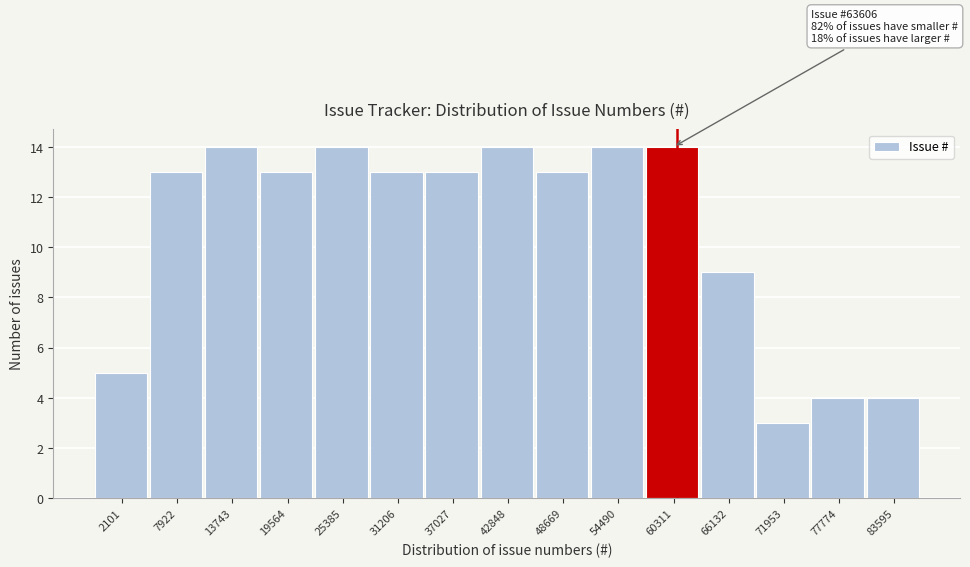

Reading left to right, extract all data points from this chart.

5	13	14	13	14	13	13	14	13	14	14	9	3	4	4